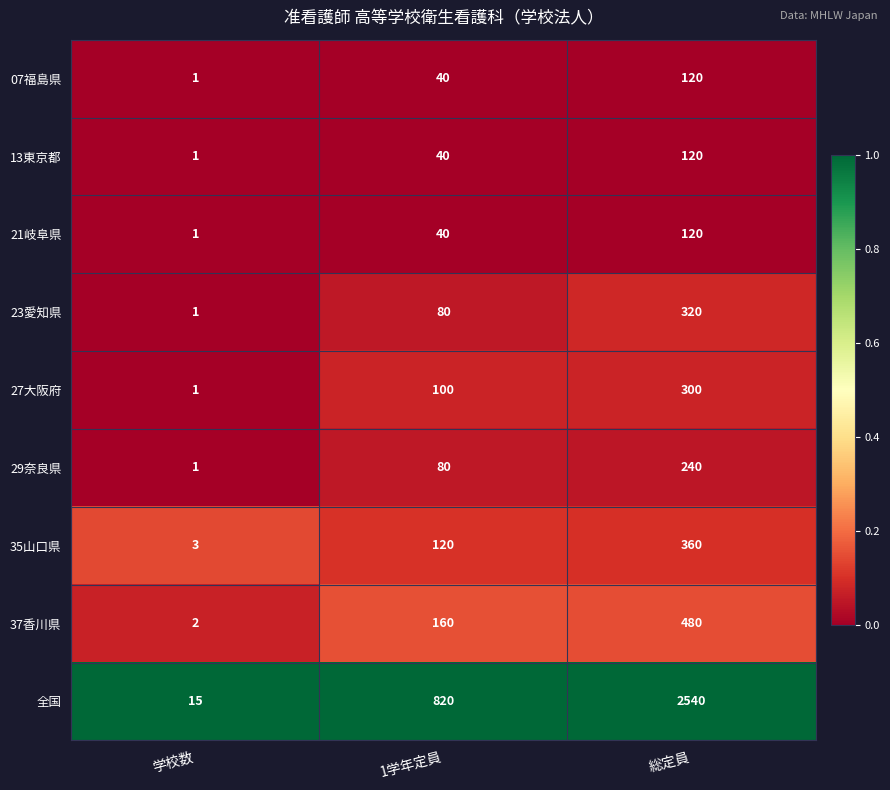

Which category has the highest value across all series?

総定員